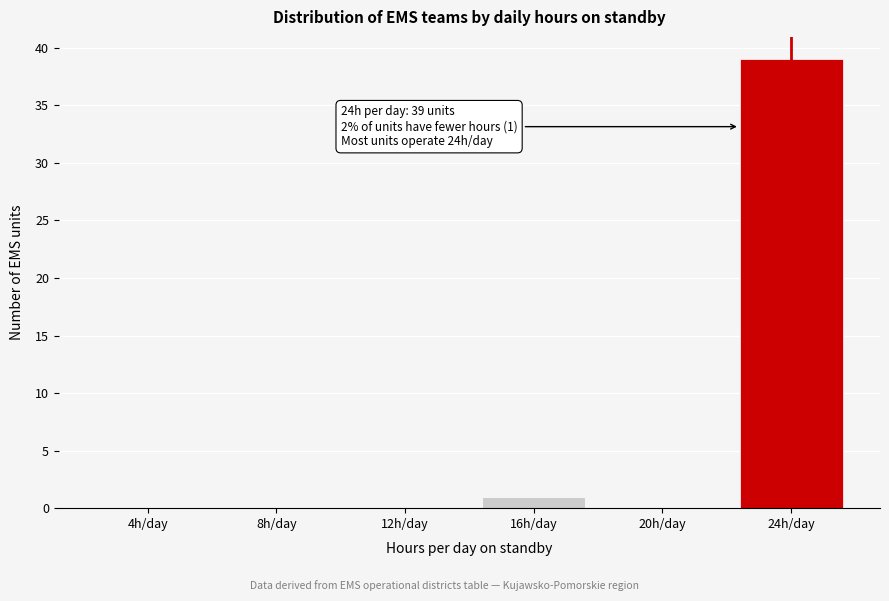

Reading left to right, transcribe all the data shown in this chart.

4h/day=0	8h/day=0	12h/day=0	16h/day=1	20h/day=0	24h/day=39